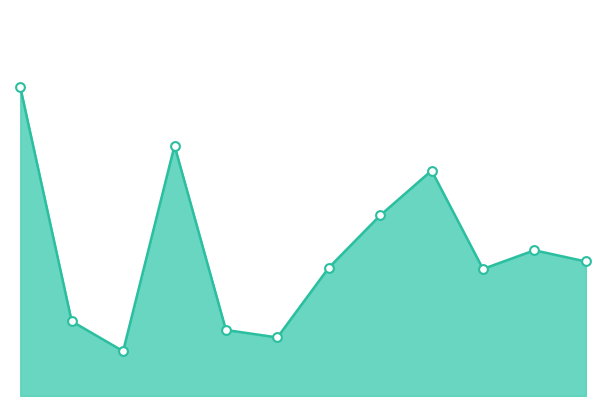

Does the chart have visible grid lines?

No